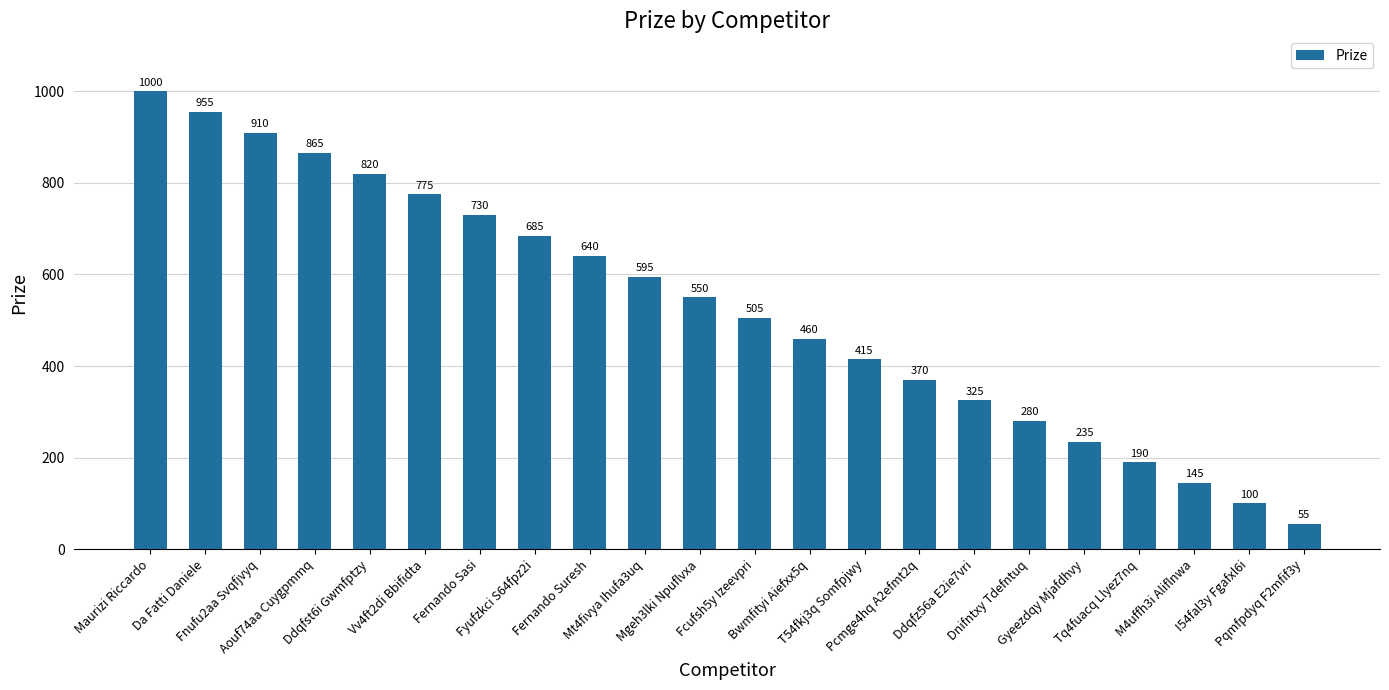

How many data points are less than 550?

11